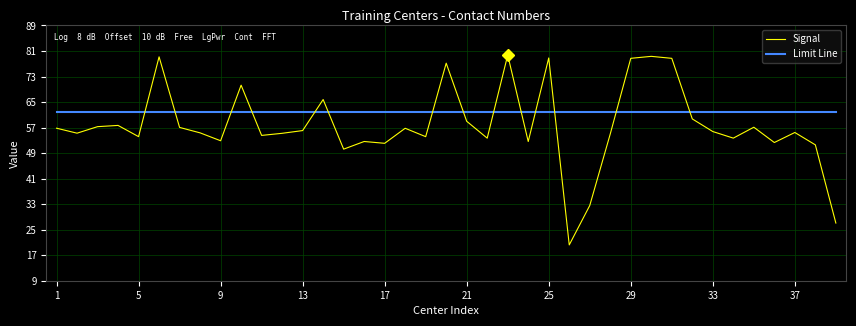

Which series has the widest spread of values?

Signal